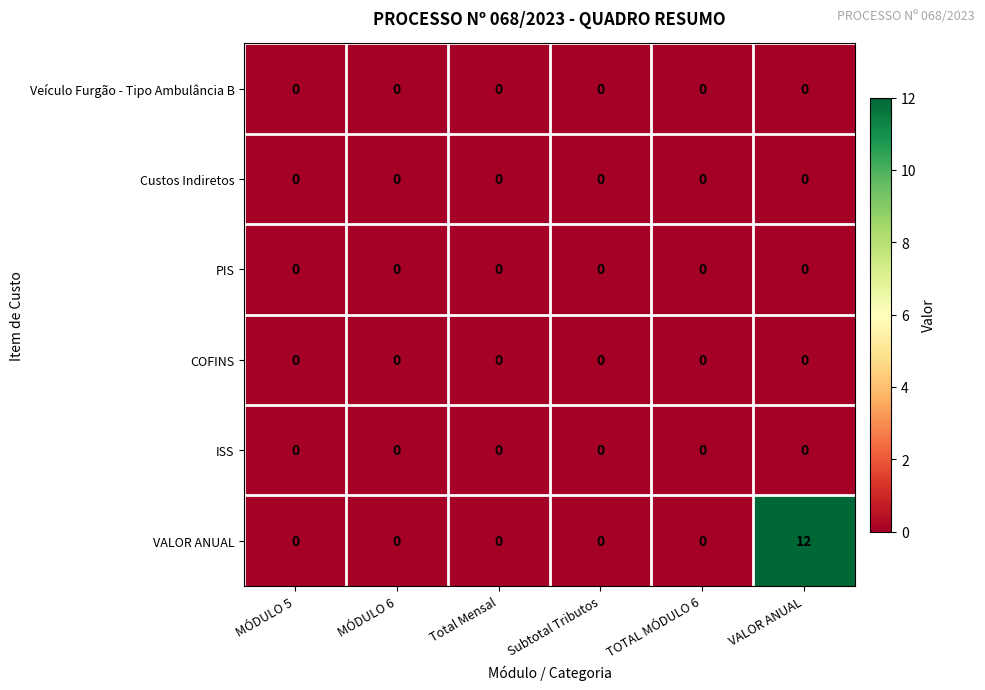

True or false: PIS has a value of 0 at Subtotal Tributos.

True